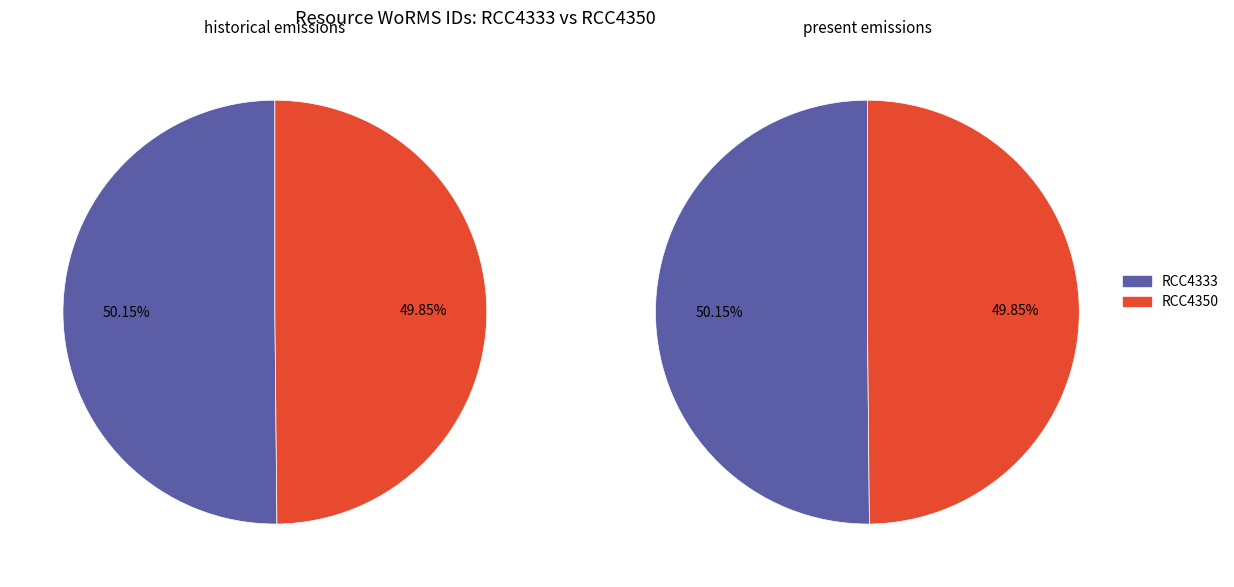

To the nearest percent, what is the average slice percentage?

50%